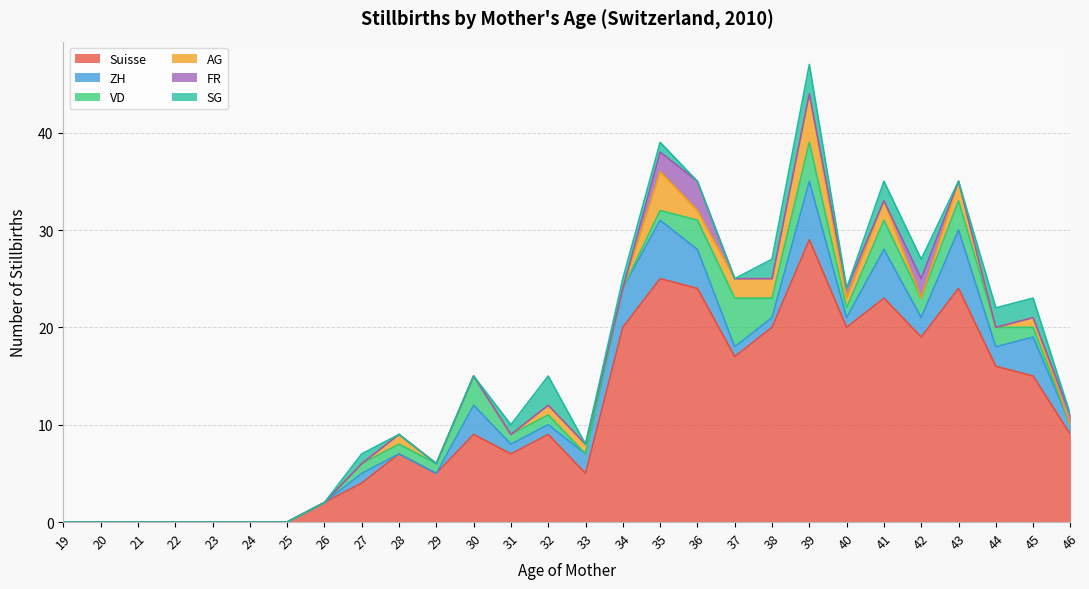

Where is VD nearest to the value 2?

38